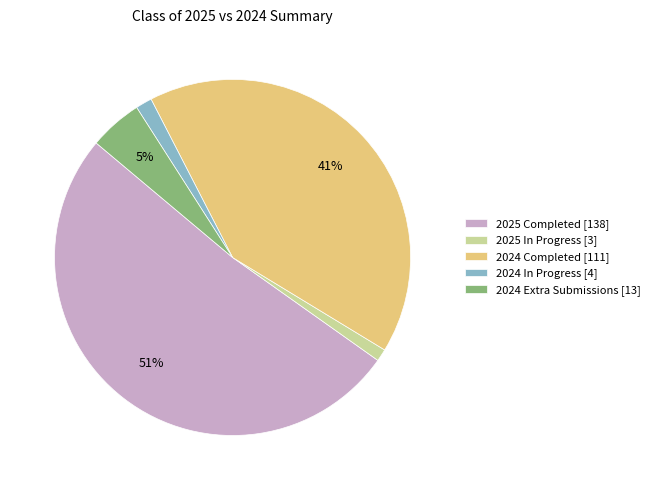

Count the number of slices in the pie.

5